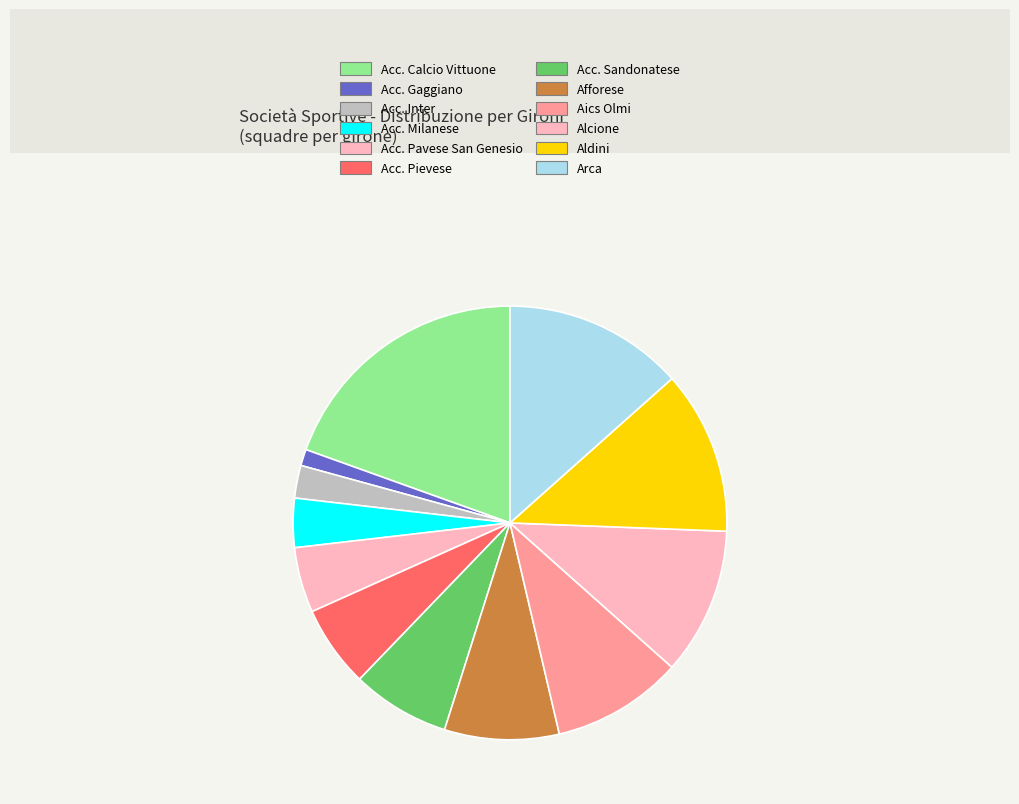

Combined, do Alcione and Acc. Calcio Vittuone account for over 50%?

No